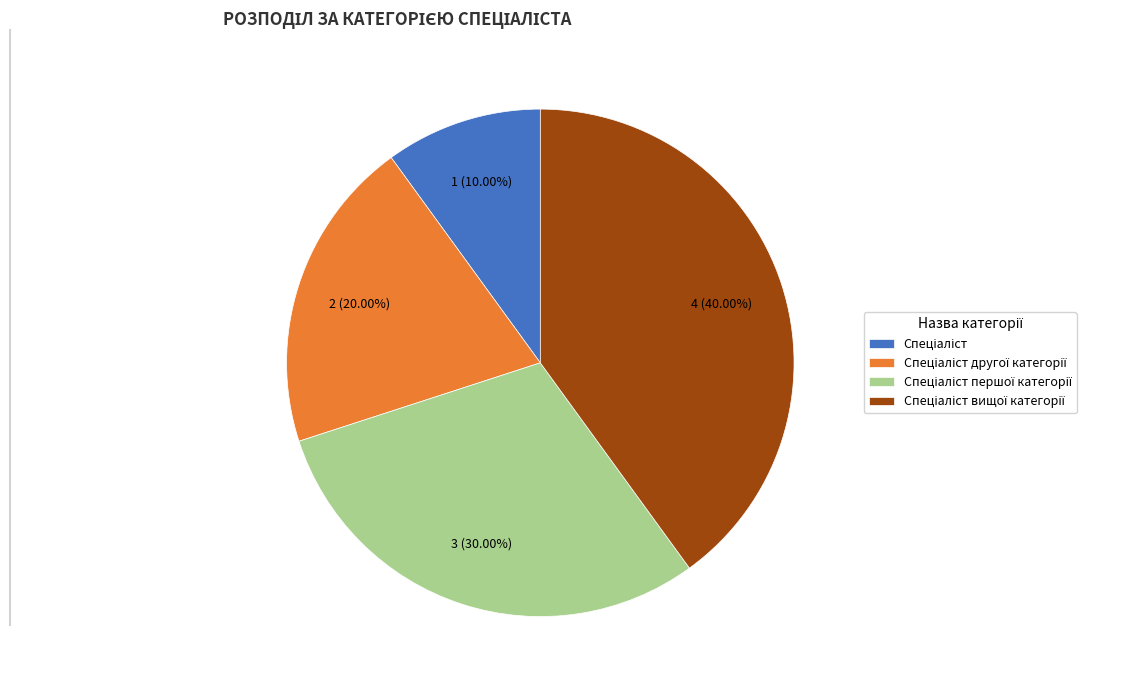

Is there any slice that represents more than half of the pie?

No